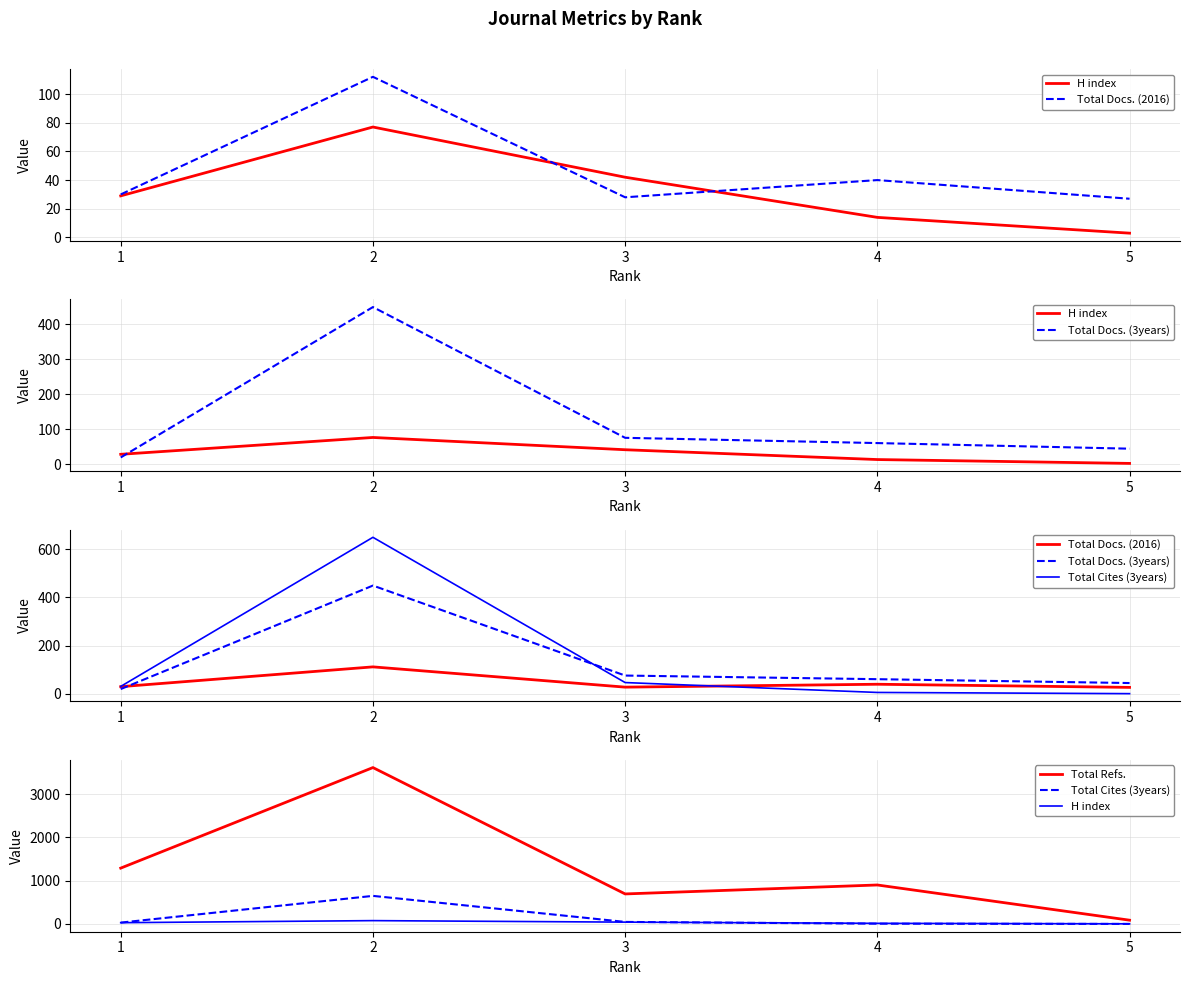

What is the value of the Total Docs. (3years) point at the 5th from the left?

45